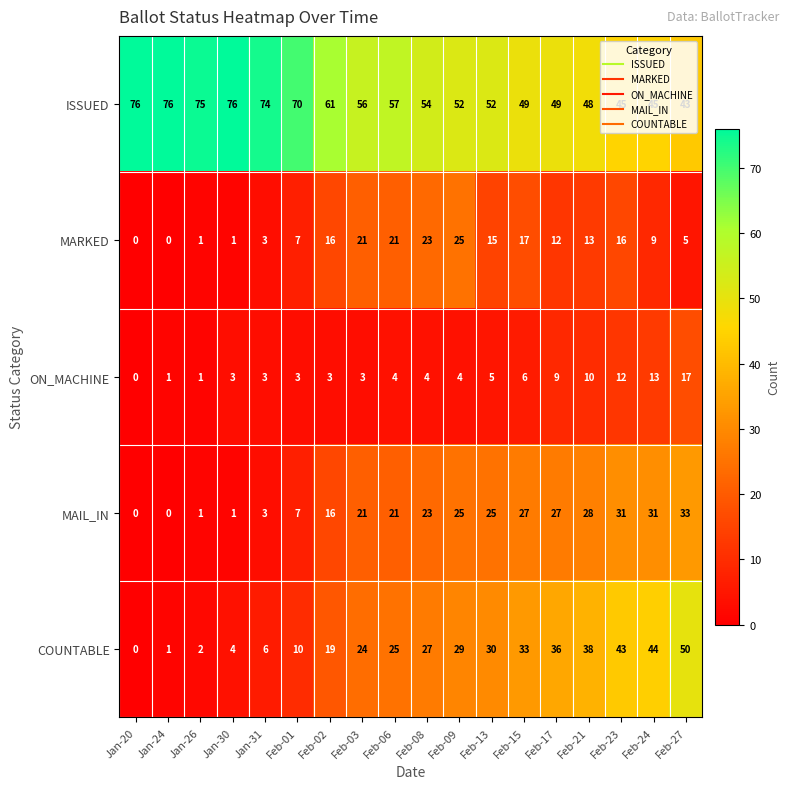

How many series are shown in this chart?

5